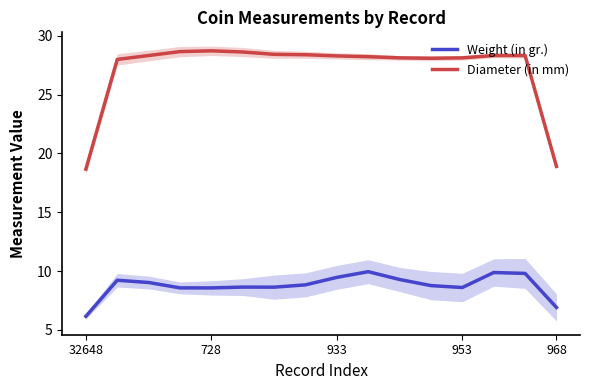

True or false: Diameter (in mm) and Weight (in gr.) intersect in this chart.

False